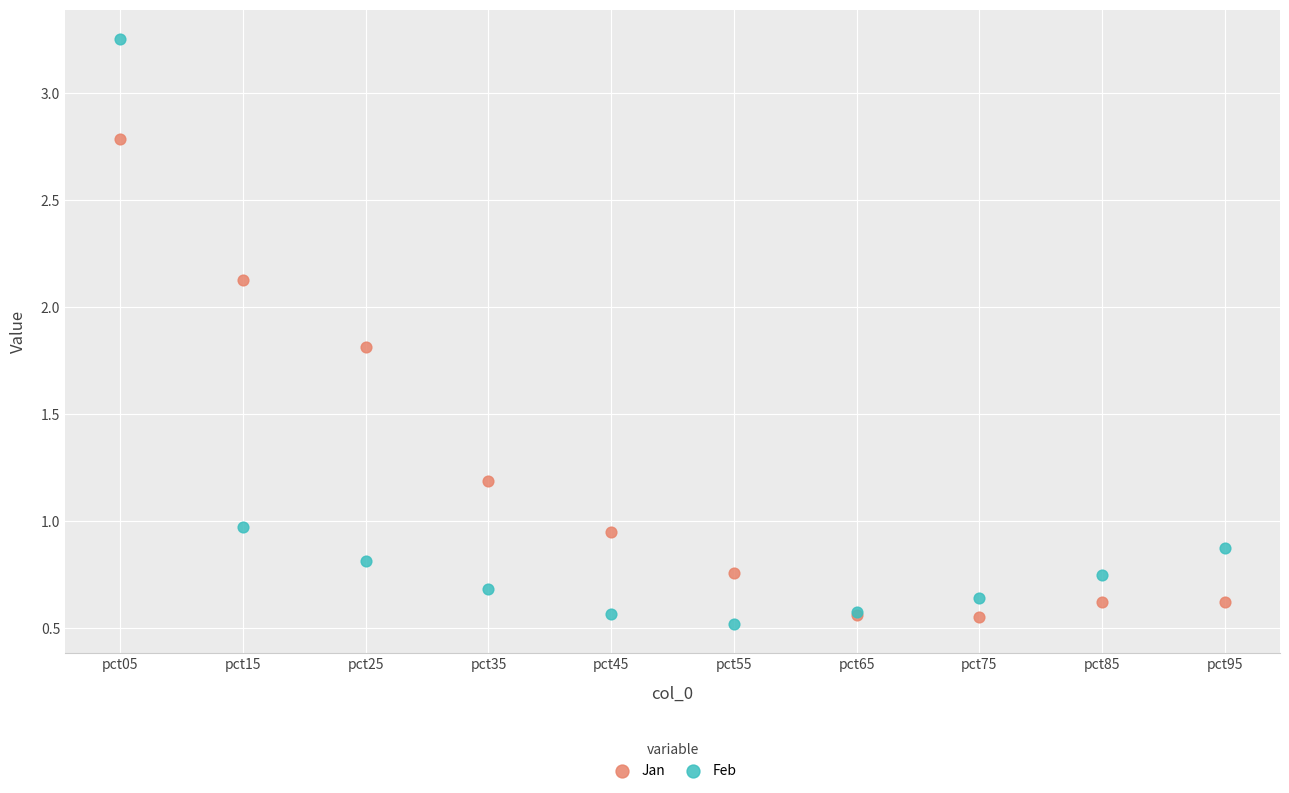

What are all the series names shown in the legend?

Jan, Feb